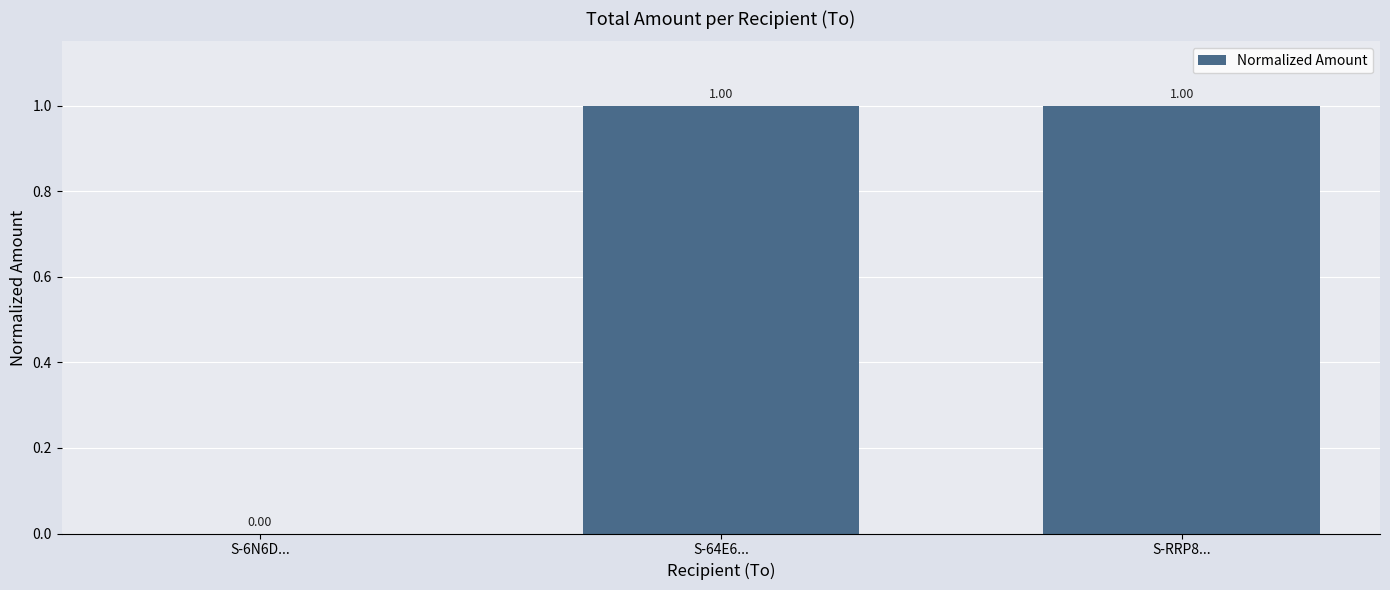

Which has a higher value, S-6N6D... or S-64E6...?

S-64E6...